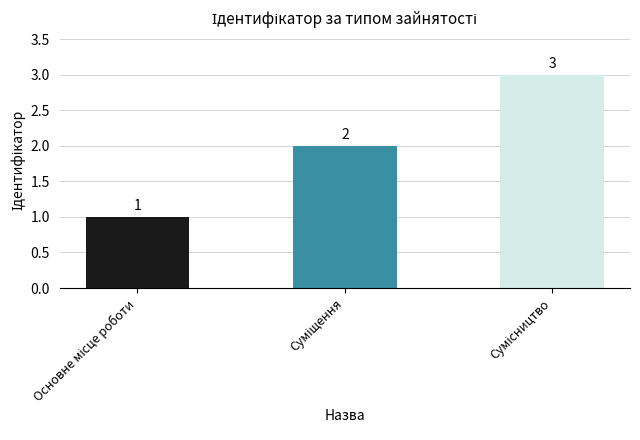

How many bars are there in total?

3